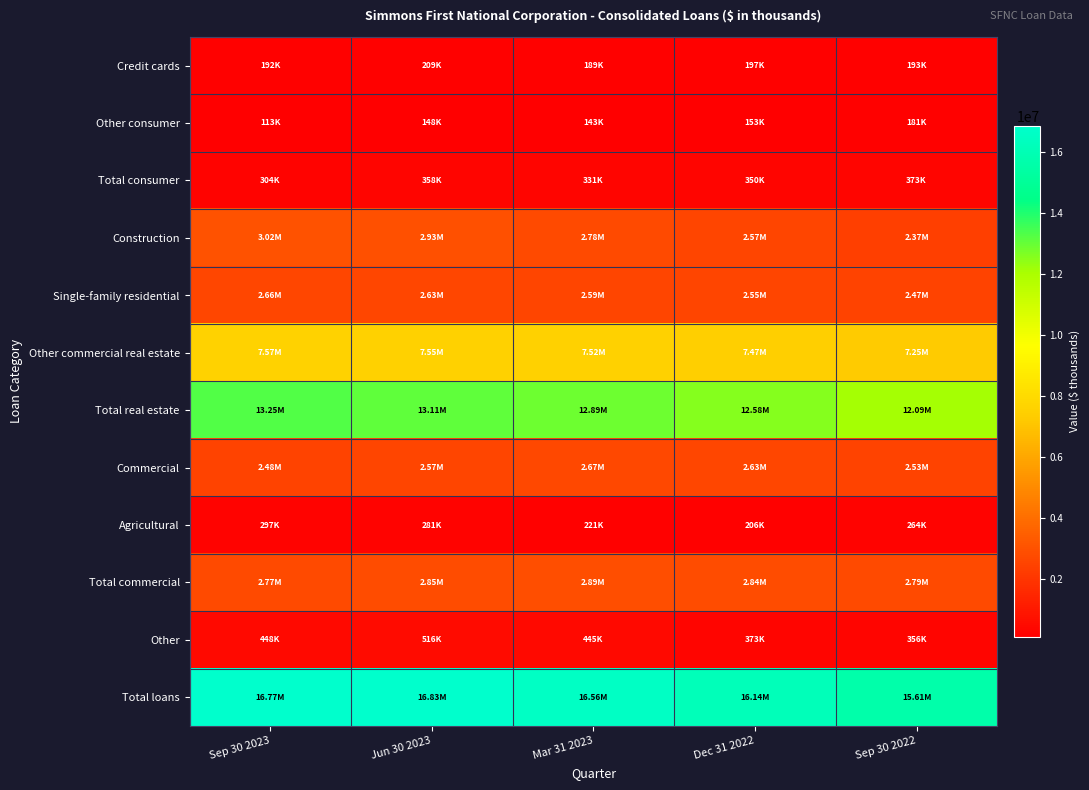

Which has a higher value, Jun 30 2023 or Dec 31 2022?

Jun 30 2023